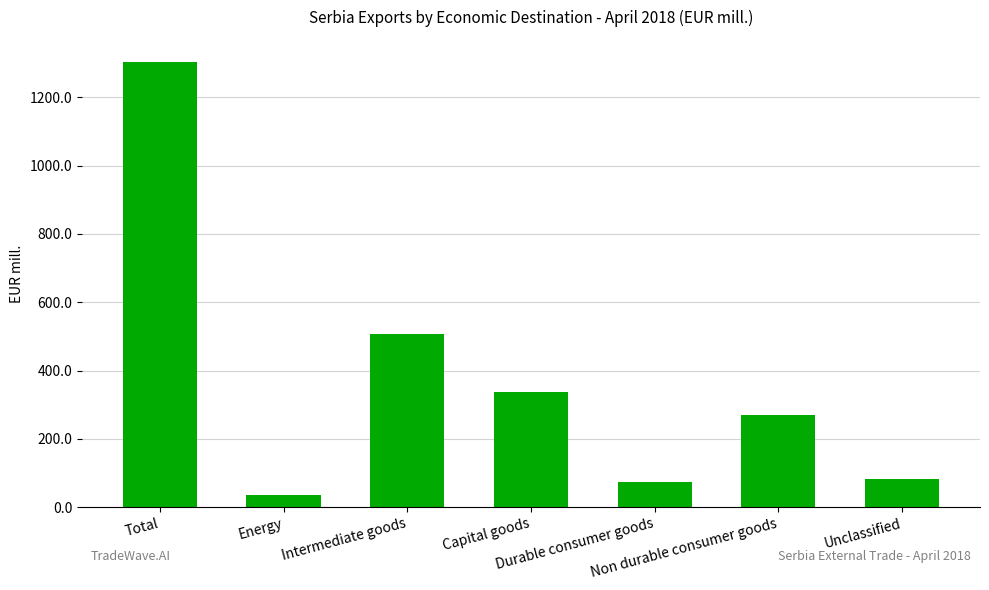

Reading left to right, transcribe all the data shown in this chart.

Total=1303.4	Energy=34.9	Intermediate goods=508.4	Capital goods=335.7	Durable consumer goods=72.6	Non durable consumer goods=269.5	Unclassified=82.3